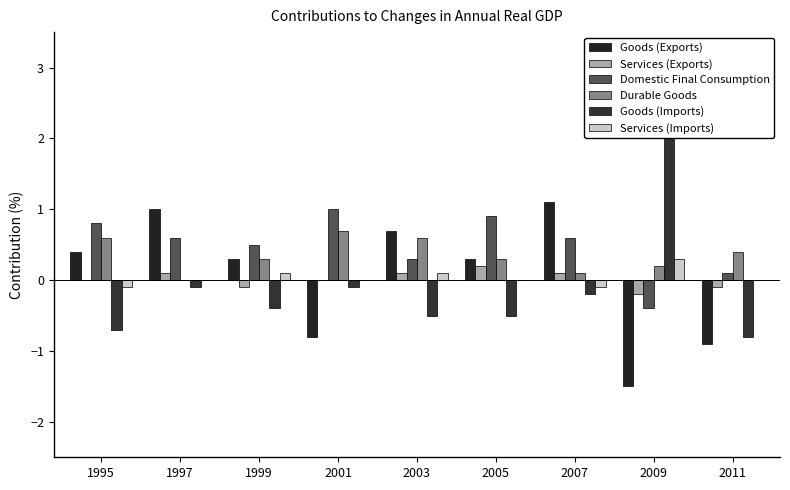

What is the difference between the maximum and second lowest values in the Goods (Exports) series?

2.0